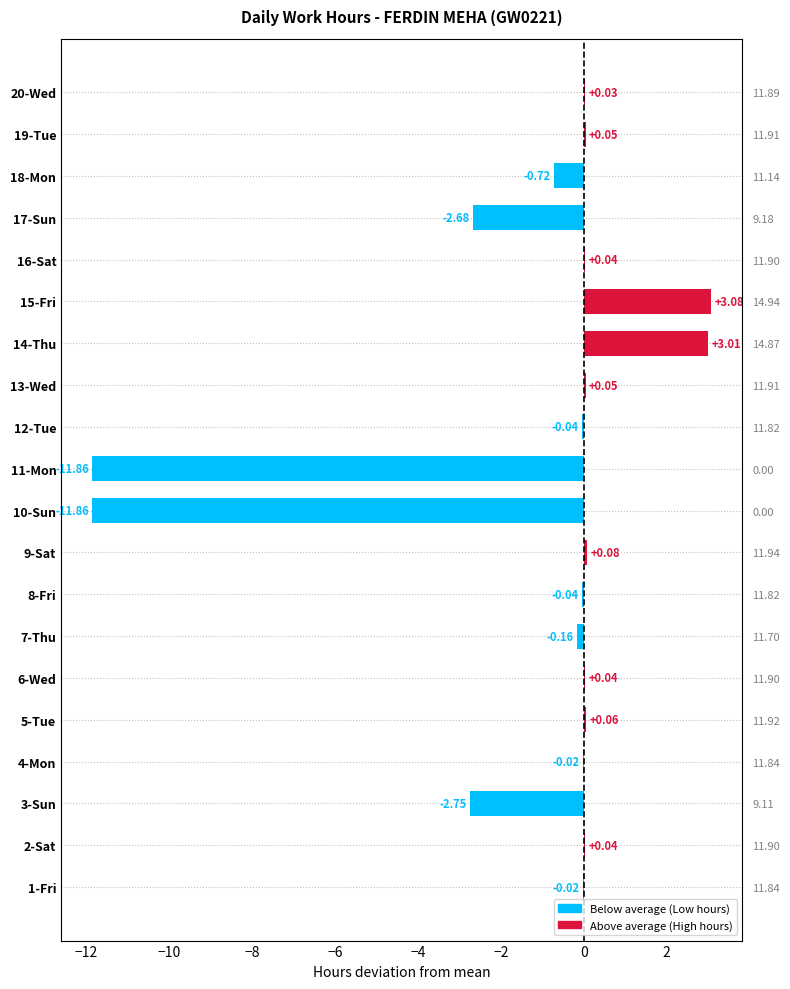

True or false: the data shows 0.1 at 5-Tue.

False